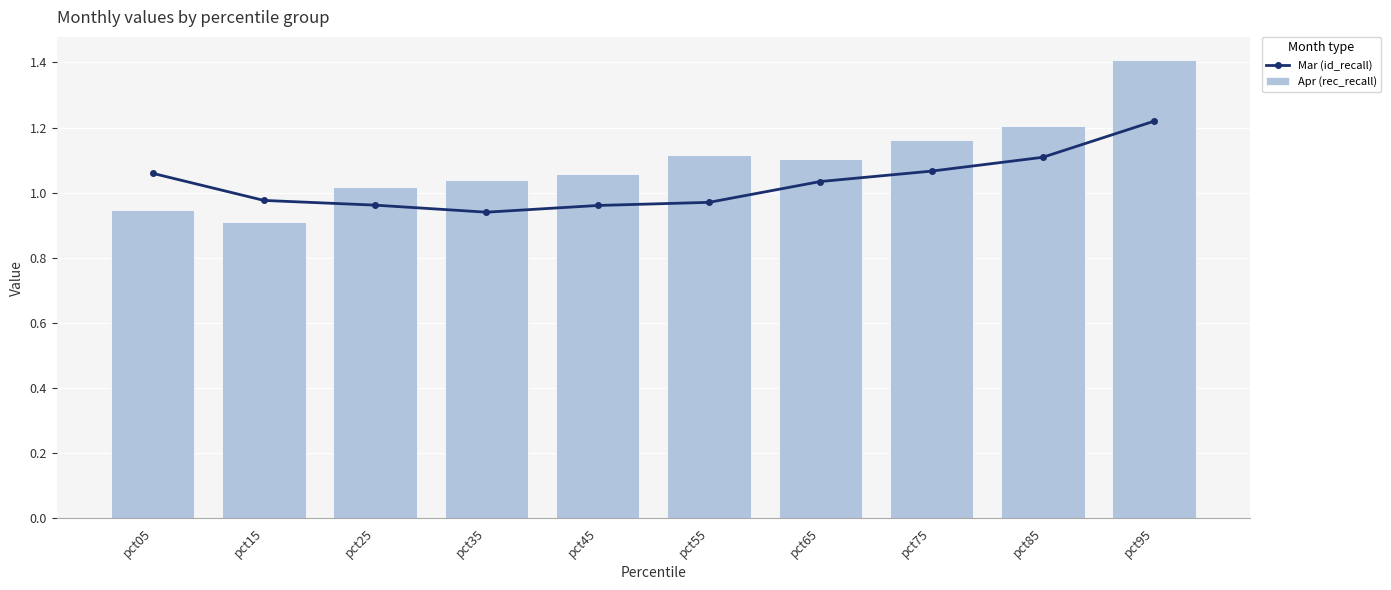

The Apr (rec_recall) series shows 0.7 at pct85. True or false?

False